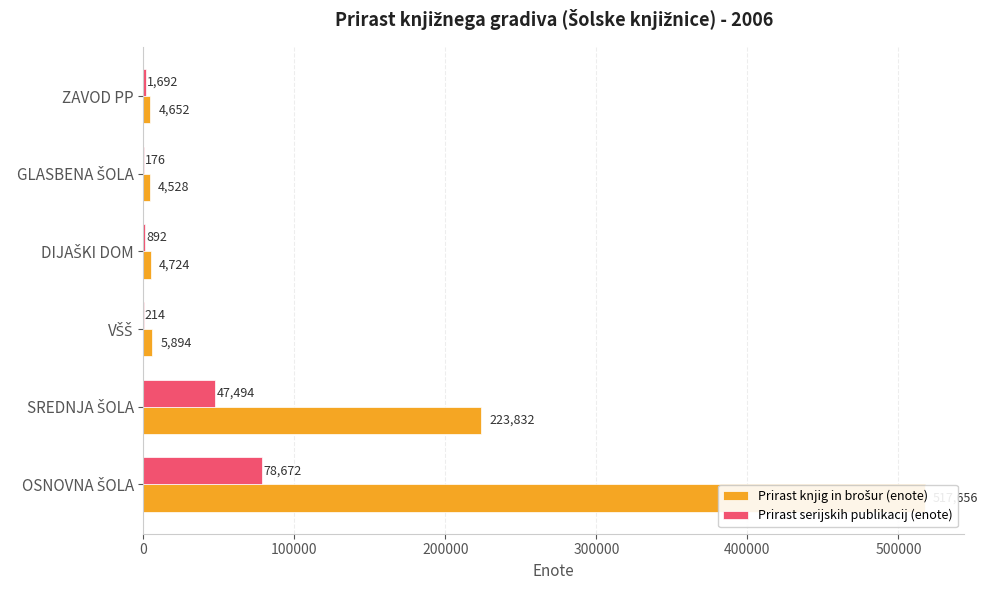

What is the smallest value displayed?

176